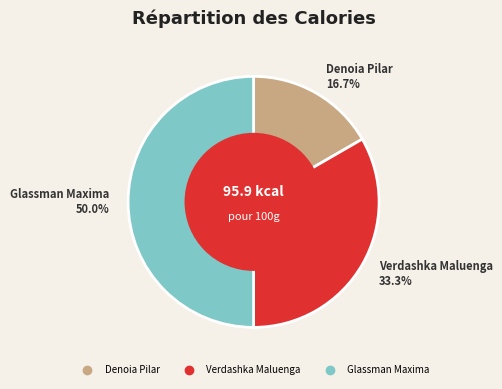

Is it true that Verdashka Maluenga is 33% of the pie?

True